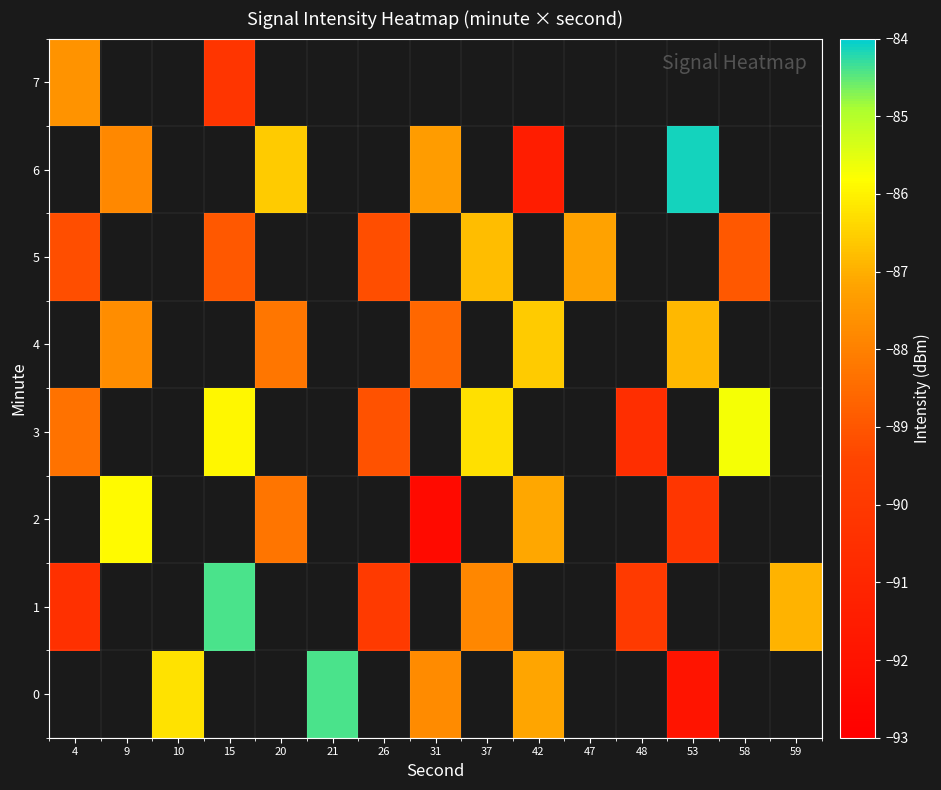

What is the maximum value shown in the chart?

-84.1